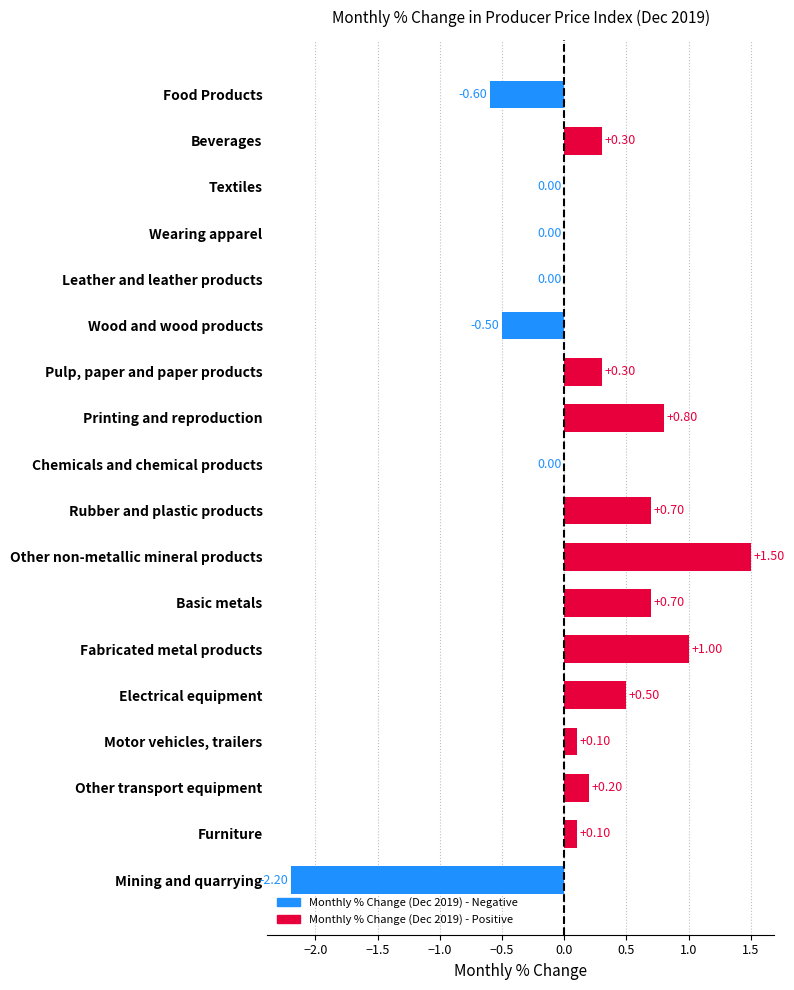

Which has a higher value, Basic metals or Electrical equipment?

Basic metals